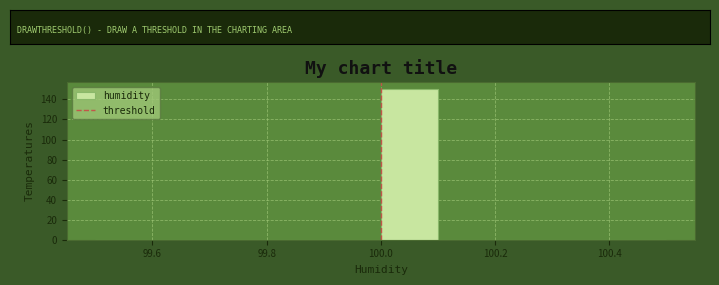

Reading left to right, list every bar in this chart as the range it spans on the x-axis followed by its height. The values are not printed on the chart, so give them approximately, as read against the axis.

99.5 to 99.6: 0
99.6 to 99.7: 0
99.7 to 99.8: 0
99.8 to 99.9: 0
99.9 to 100.0: 0
100.0 to 100.1: 150
100.1 to 100.2: 0
100.2 to 100.3: 0
100.3 to 100.4: 0
100.4 to 100.5: 0